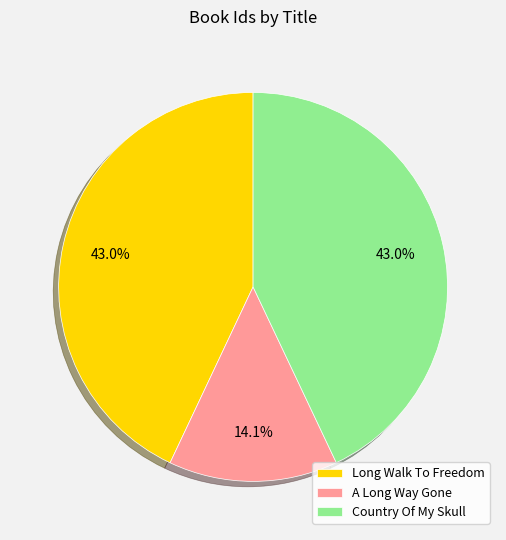

To the nearest percent, what is the combined percentage of Country Of My Skull and Long Walk To Freedom?

86%